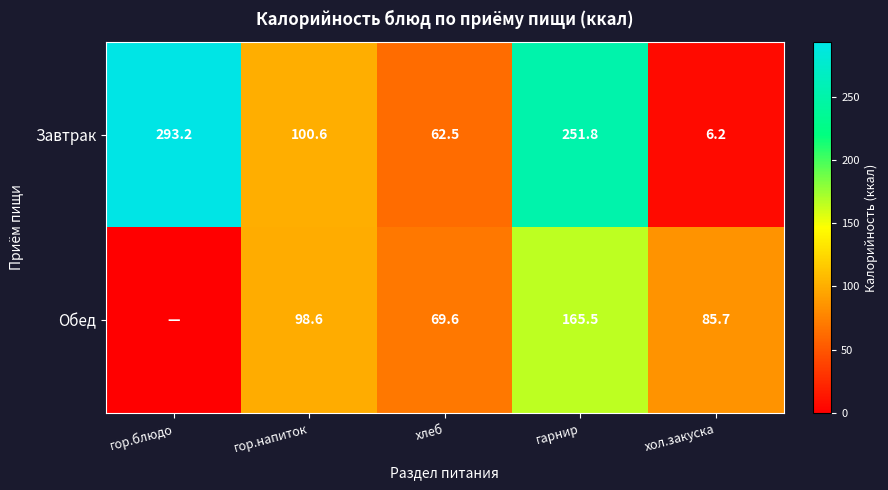

What is the average value of the Завтрак series?

142.9